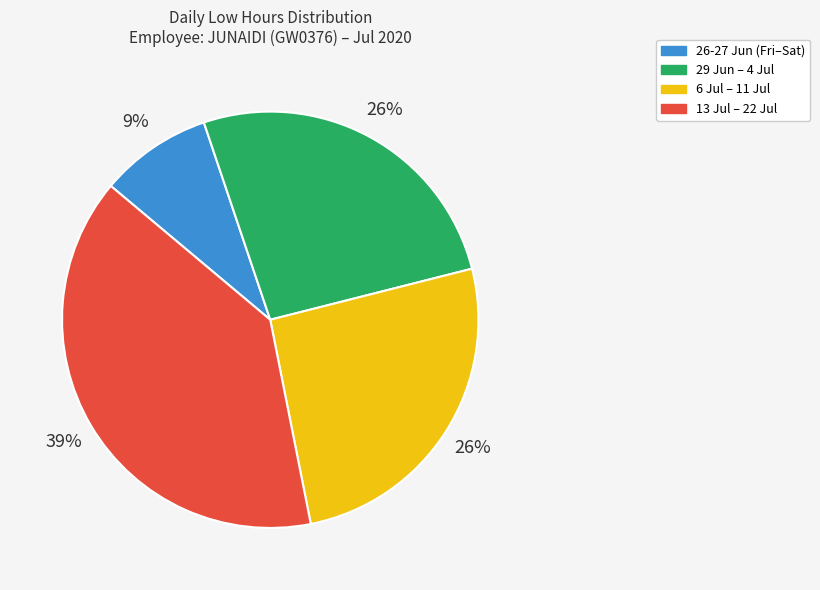

To the nearest percent, what is the average slice percentage?

25%